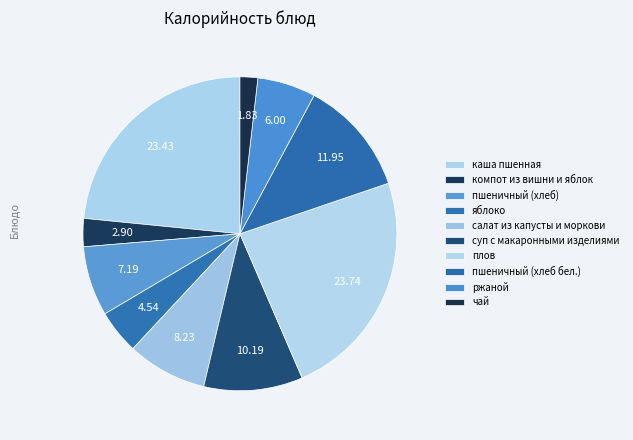

The суп с макаронными изделиями slice represents 10% of the pie. True or false?

True